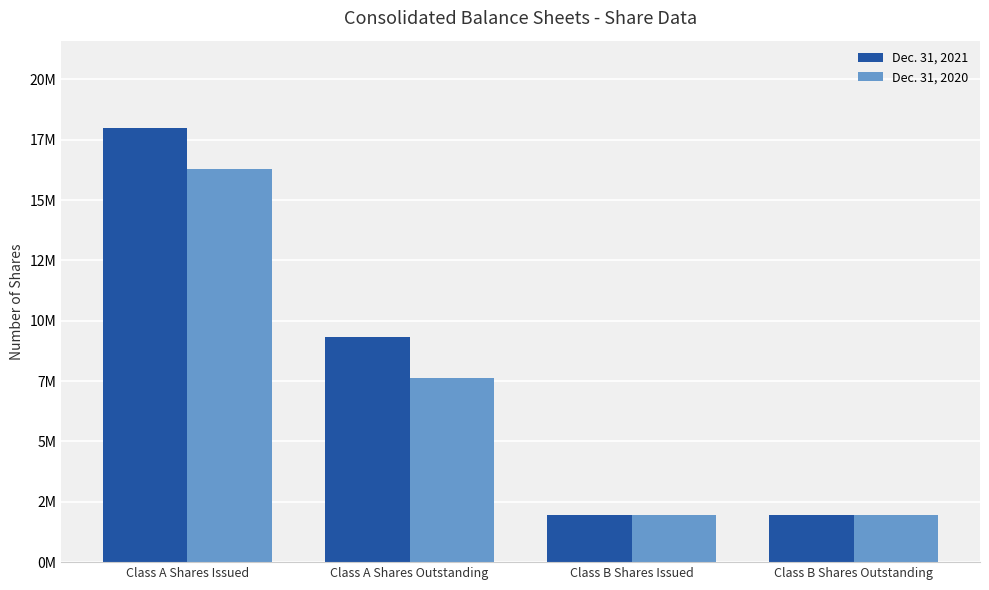

What is the difference between the maximum and minimum values in the Dec. 31, 2021 series?

16042000